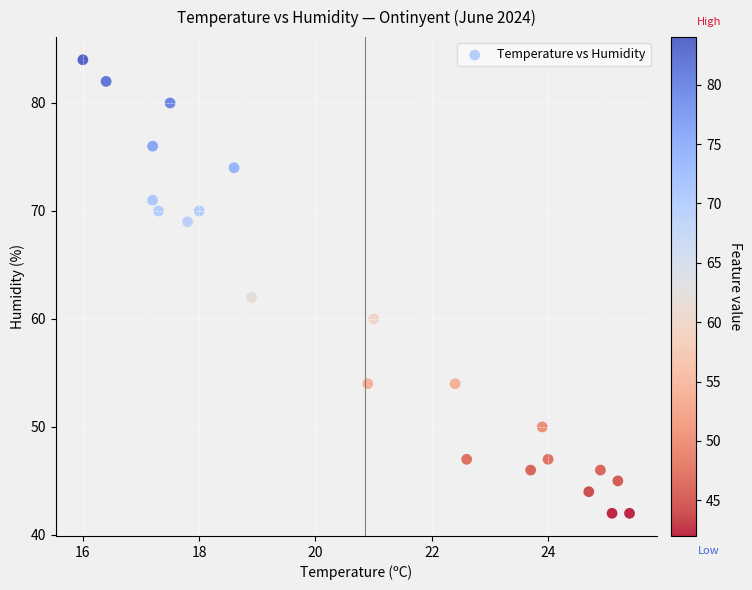

What is the range of Y values (max minus min)?

42